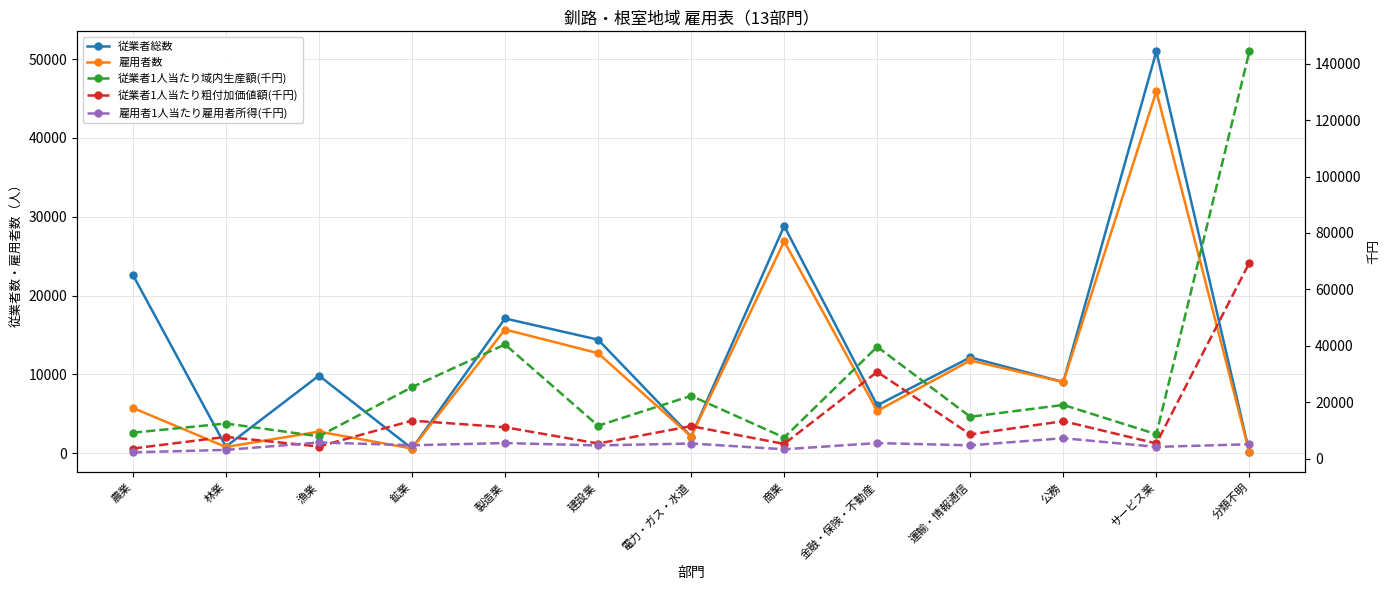

What is the sum of the 従業者1人当たり域内生産額(千円) values at 製造業 and 林業?

52868.0